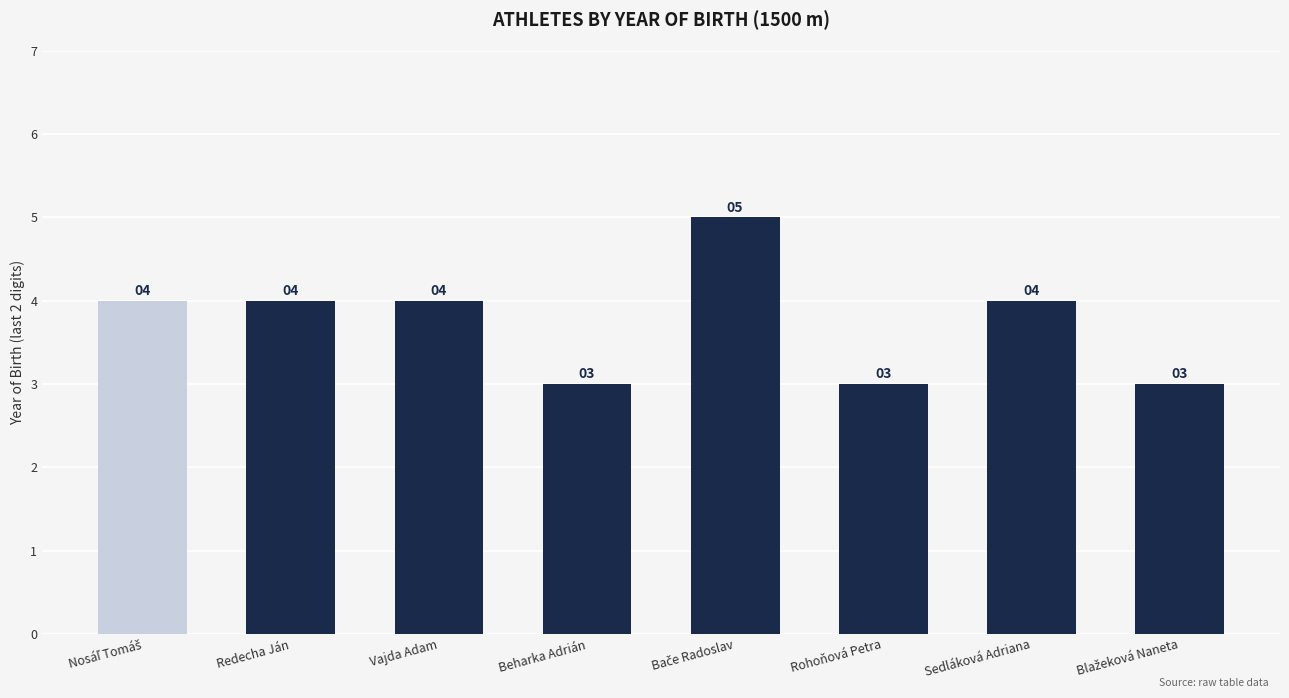

What is the difference between the maximum and minimum values?

2